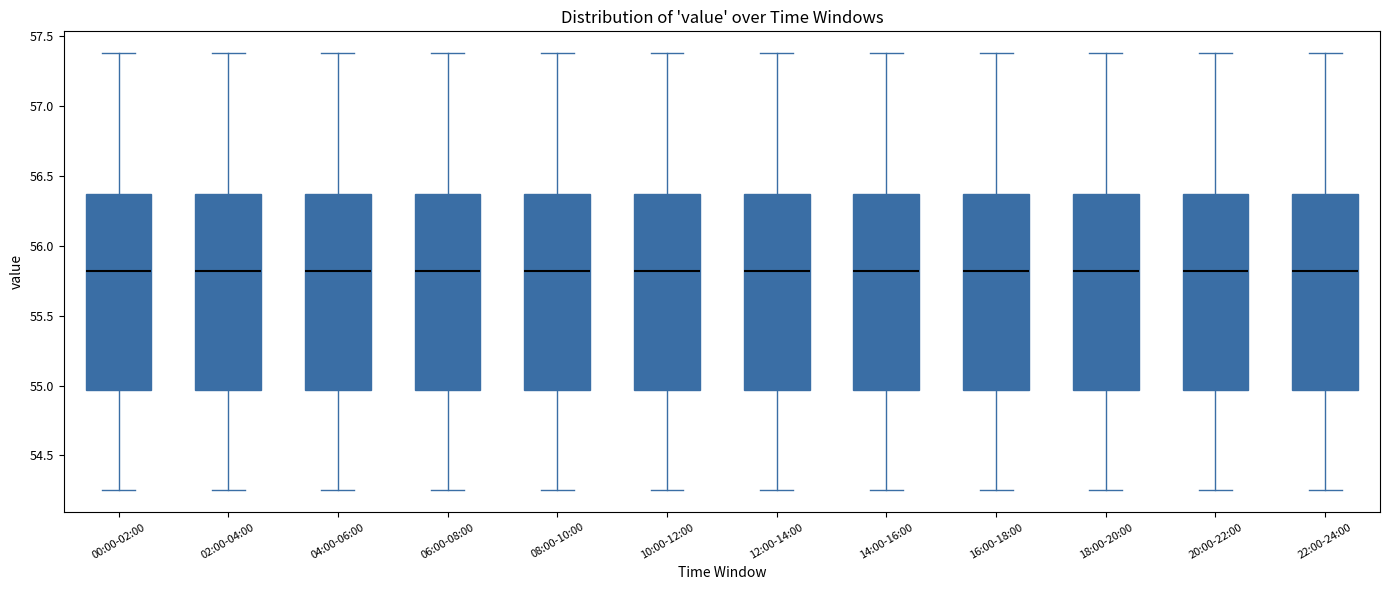

Reading left to right, read every box against the y-axis: the position of its median line, the range the box covers, and the ends of its whiskers. The values are not printed on the chart, so give them approximately, as read against the axis.

00:00-02:00: median 55.80, box 54.95 to 56.35, whiskers 54.25 to 57.40
02:00-04:00: median 55.80, box 54.95 to 56.35, whiskers 54.25 to 57.40
04:00-06:00: median 55.80, box 54.95 to 56.35, whiskers 54.25 to 57.40
06:00-08:00: median 55.80, box 54.95 to 56.35, whiskers 54.25 to 57.40
08:00-10:00: median 55.80, box 54.95 to 56.35, whiskers 54.25 to 57.40
10:00-12:00: median 55.80, box 54.95 to 56.35, whiskers 54.25 to 57.40
12:00-14:00: median 55.80, box 54.95 to 56.35, whiskers 54.25 to 57.40
14:00-16:00: median 55.80, box 54.95 to 56.35, whiskers 54.25 to 57.40
16:00-18:00: median 55.80, box 54.95 to 56.35, whiskers 54.25 to 57.40
18:00-20:00: median 55.80, box 54.95 to 56.35, whiskers 54.25 to 57.40
20:00-22:00: median 55.80, box 54.95 to 56.35, whiskers 54.25 to 57.40
22:00-24:00: median 55.80, box 54.95 to 56.35, whiskers 54.25 to 57.40